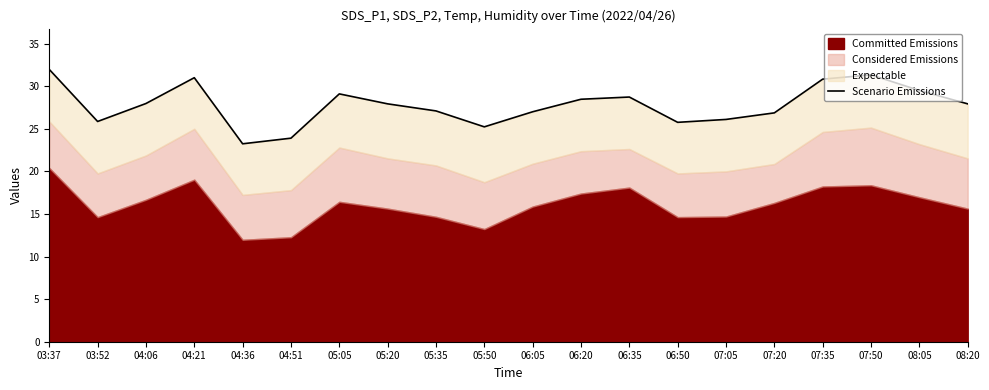

What is the difference between the maximum and minimum values?

8.7